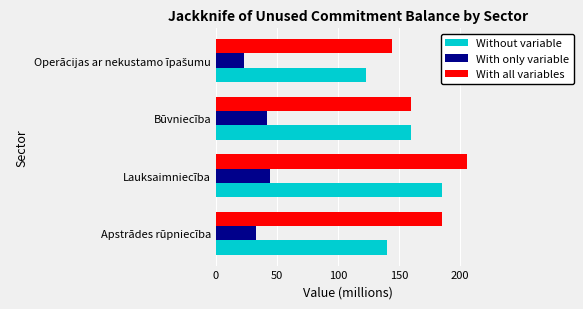

At which label is Without variable closest to 153?

Būvniecība